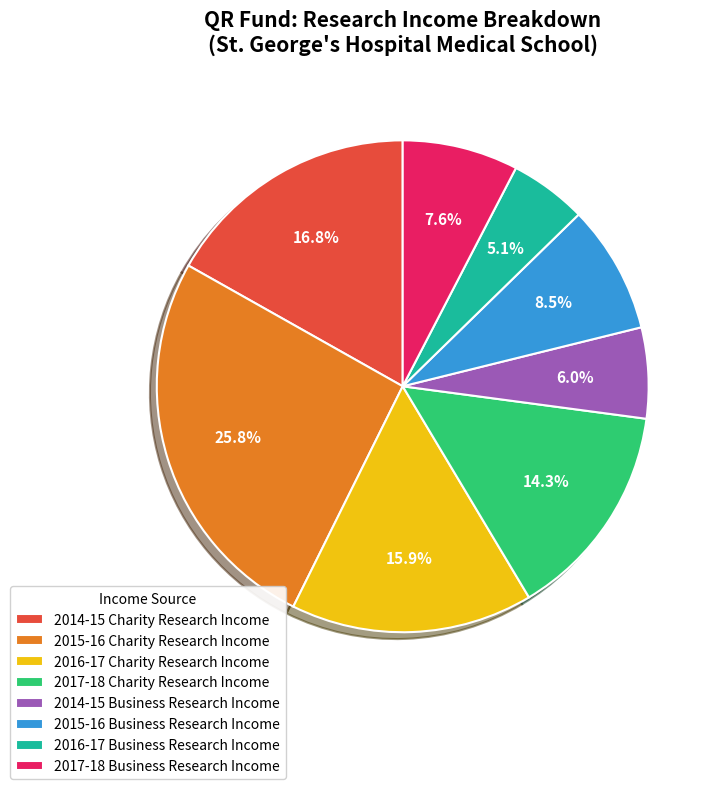

Between 2015-16 Charity Research Income and 2014-15 Business Research Income, which is larger?

2015-16 Charity Research Income